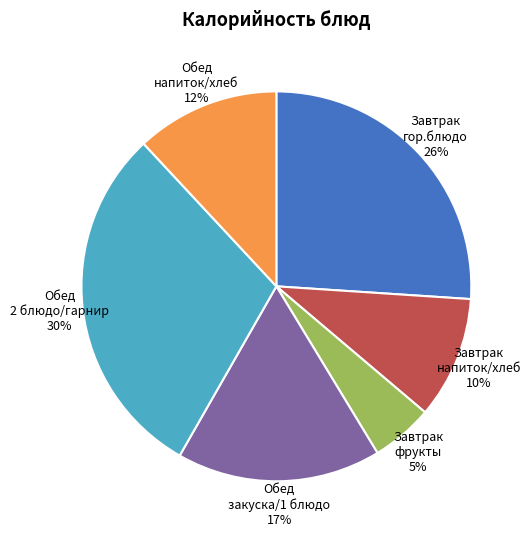

To the nearest percent, what is the difference between the largest and smallest slice percentages?

25%